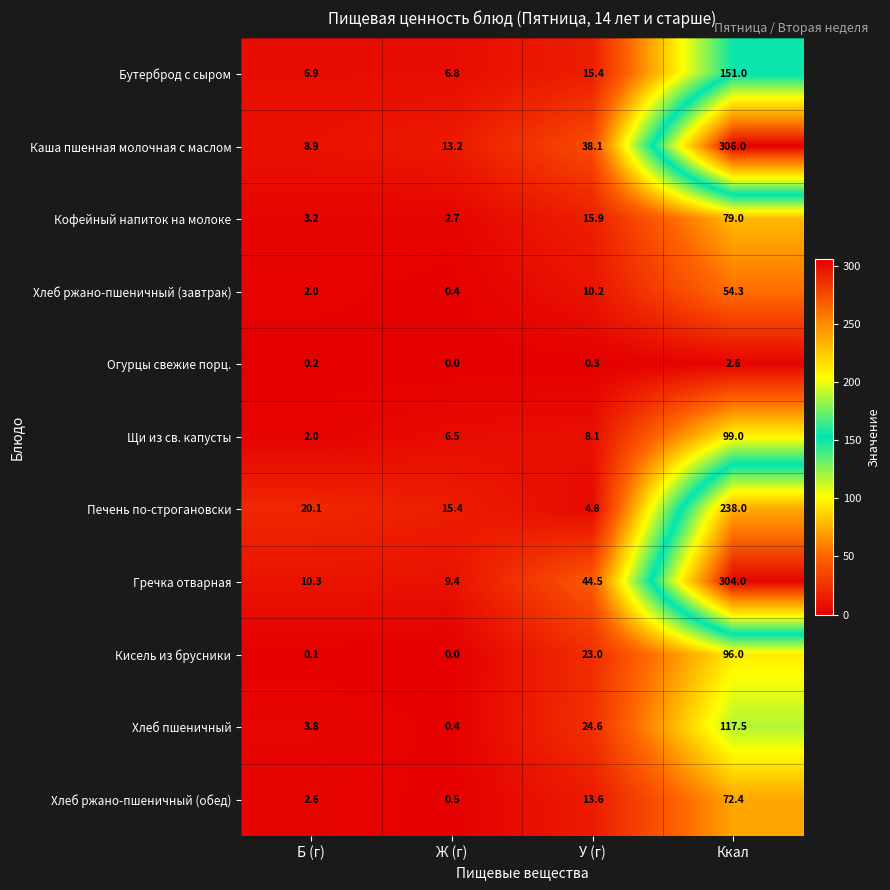

Which category has the highest value in the Гречка отварная series?

Ккал